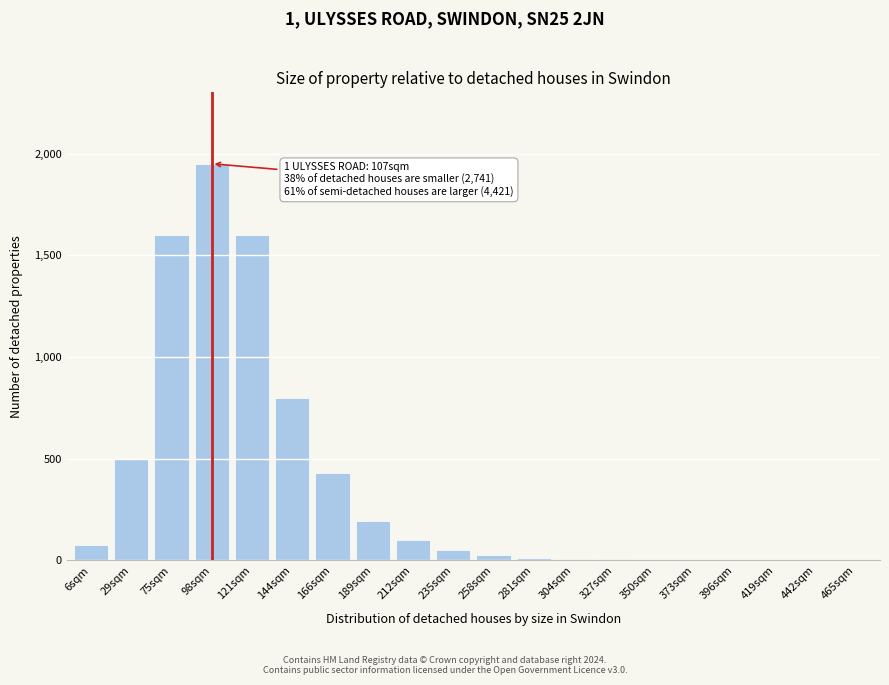

Where is the data nearest to the value 975?

144sqm